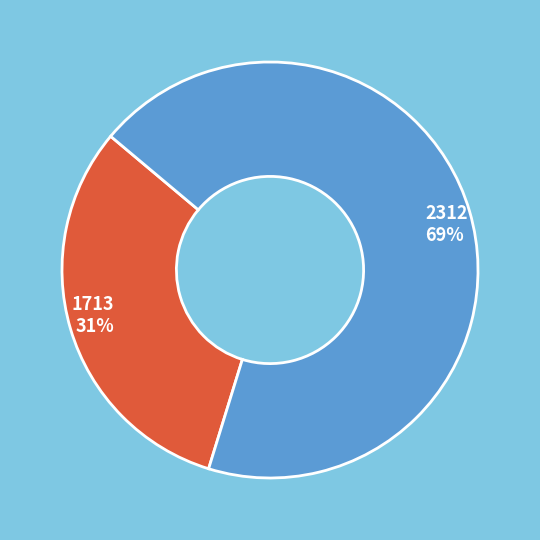

To the nearest percent, what is the combined percentage of 2312 and 1713?

100%